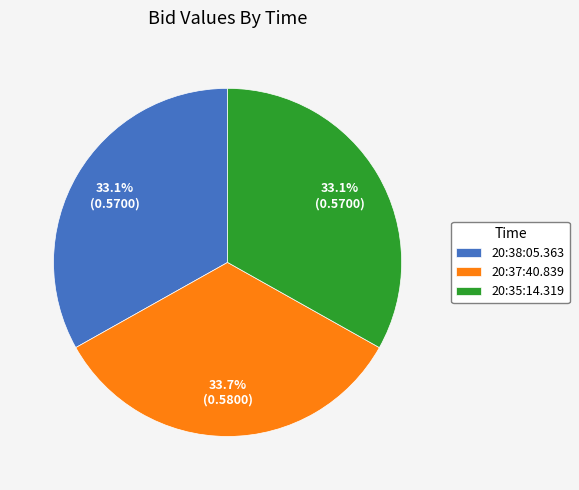

Is there a majority slice in this chart?

No